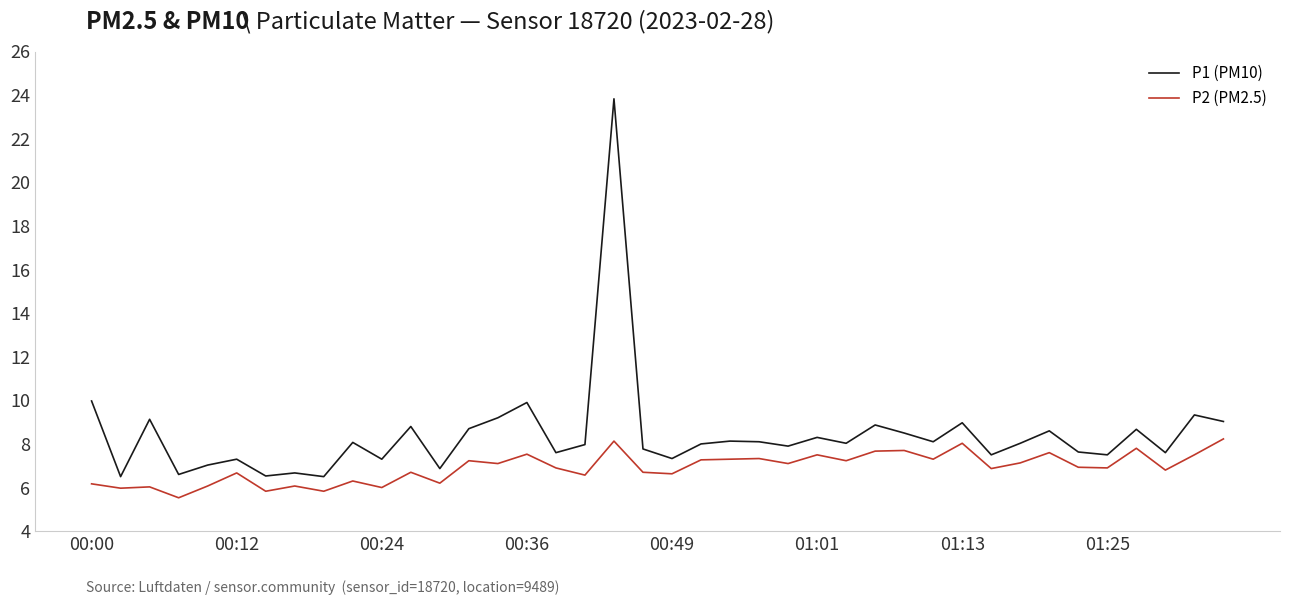

True or false: P2 (PM2.5) and P1 (PM10) cross at least once.

False